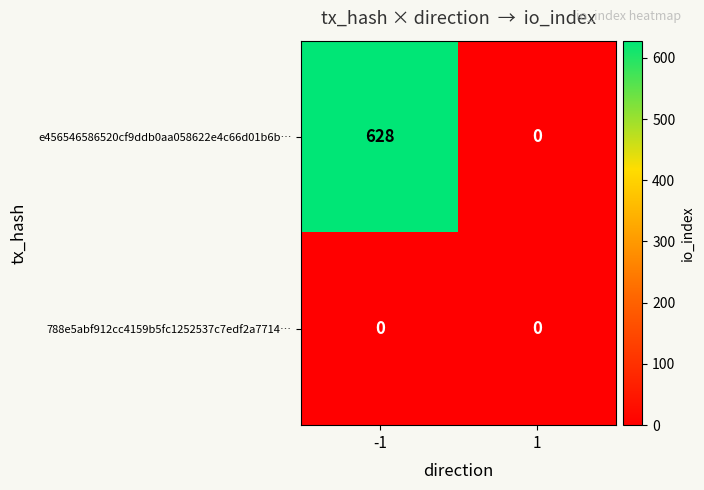

How many distinct data groups are displayed?

2